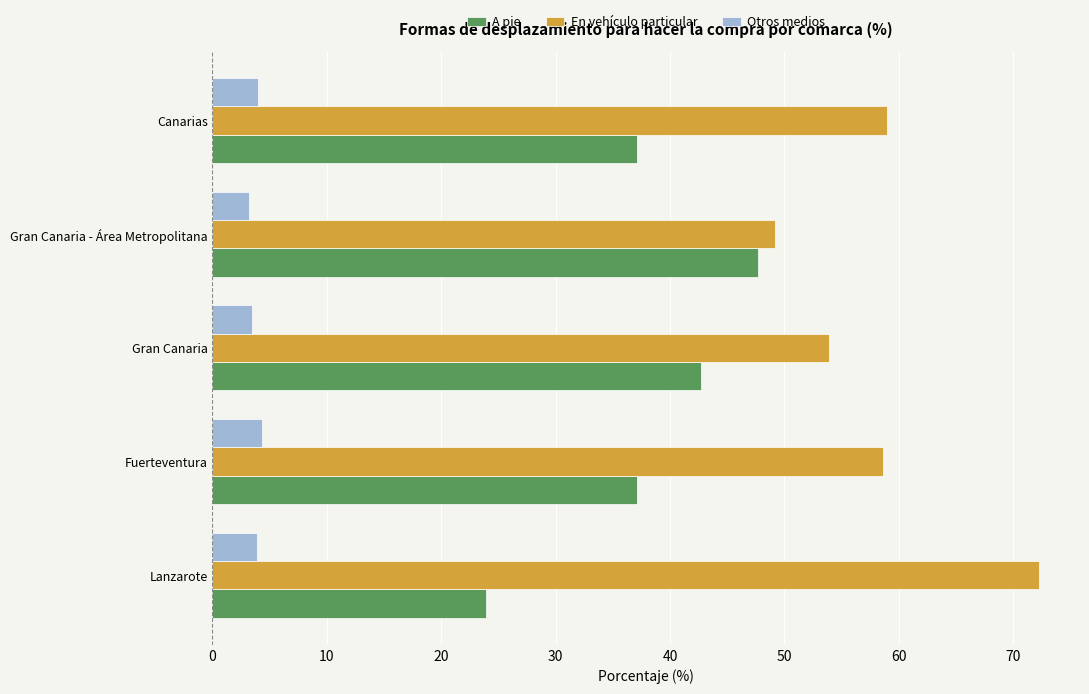

At how many categories does at least one series exceed 19?

5